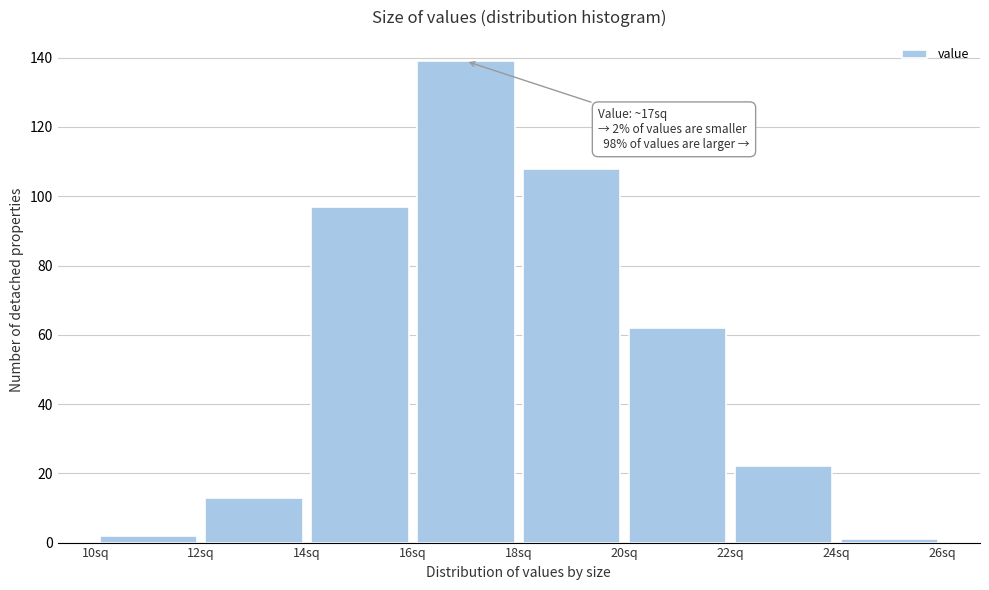

Which range on the x-axis has the tallest bar?

16 to 18